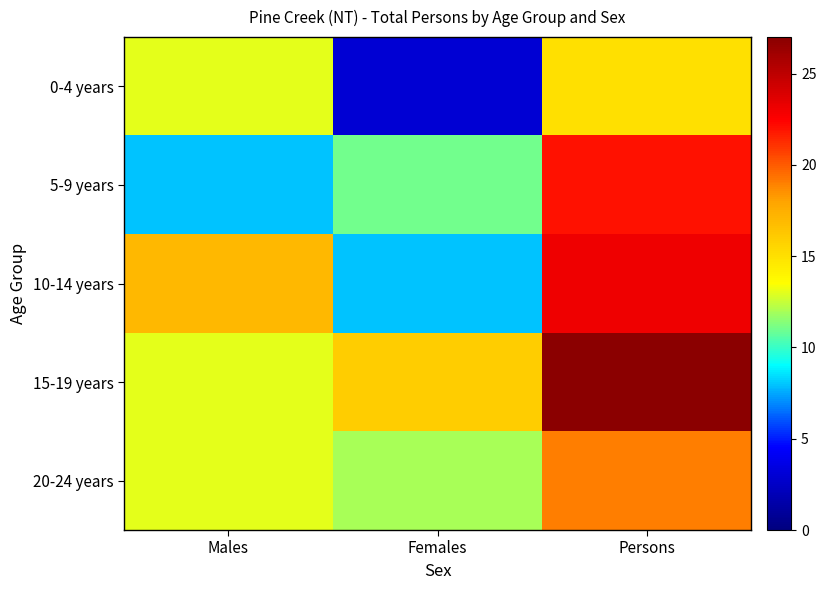

Reading left to right, list all the values displayed in this chart.

0-4 years: Males=13	Females=3	Persons=15
5-9 years: Males=8	Females=11	Persons=22
10-14 years: Males=17	Females=8	Persons=23
15-19 years: Males=13	Females=16	Persons=27
20-24 years: Males=13	Females=12	Persons=19